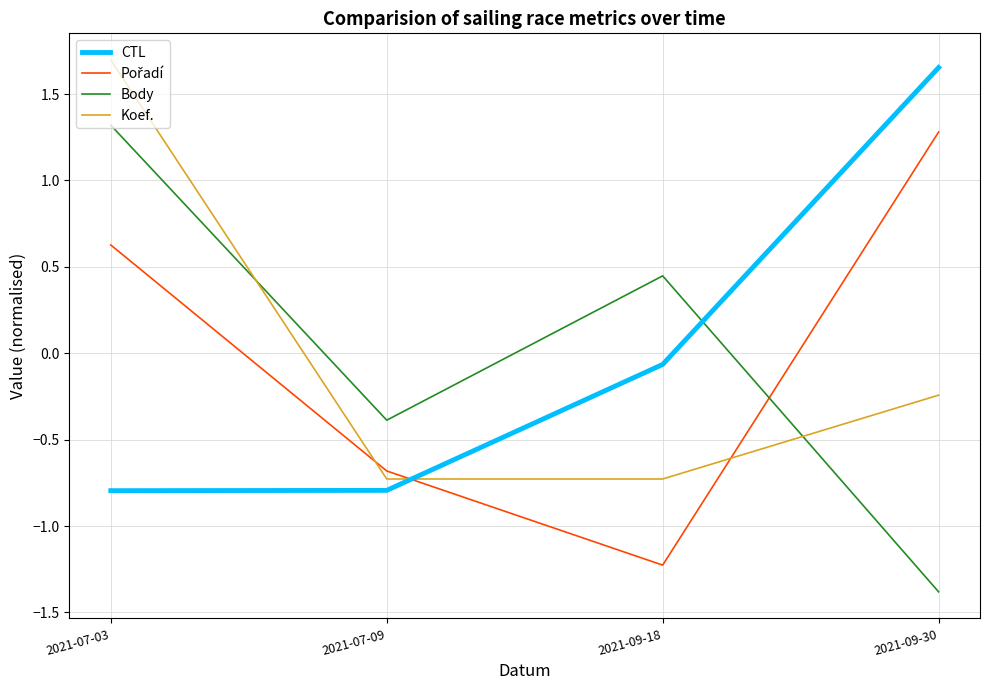

What position from the right is 2021-09-18?

2